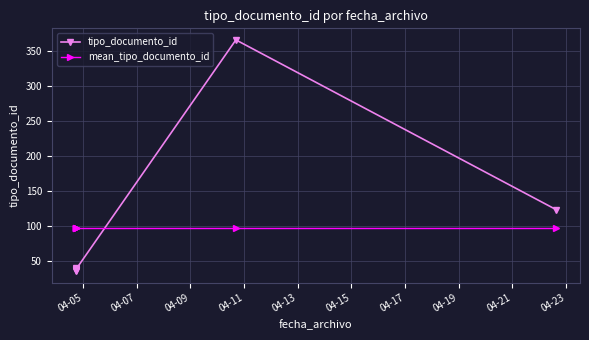

Which series changed the most between 04-09 and 04-17?

tipo_documento_id